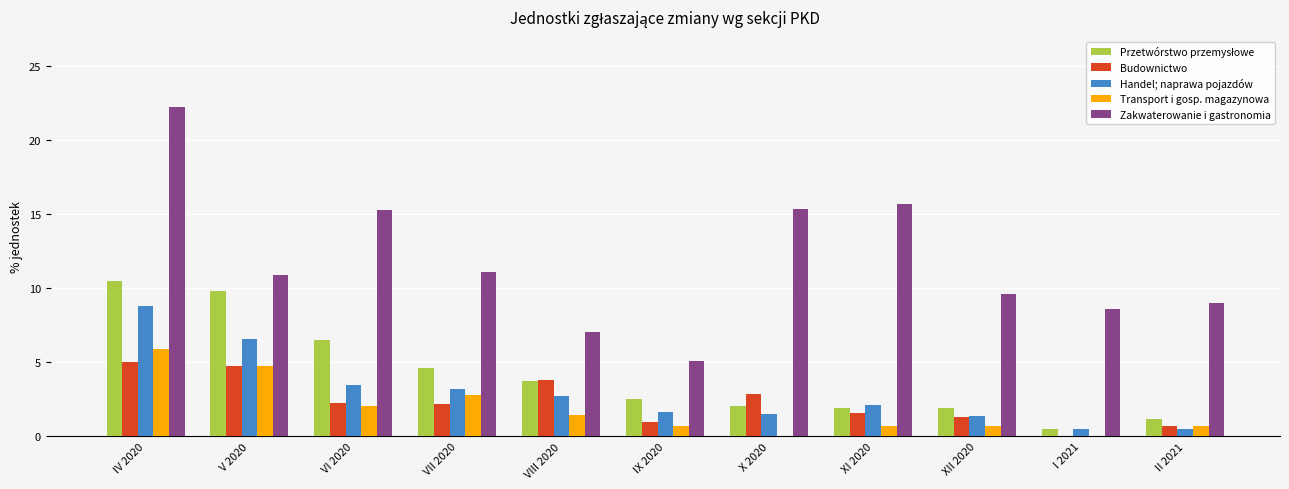

What is the difference between the Budownictwo values at X 2020 and XI 2020?

1.3